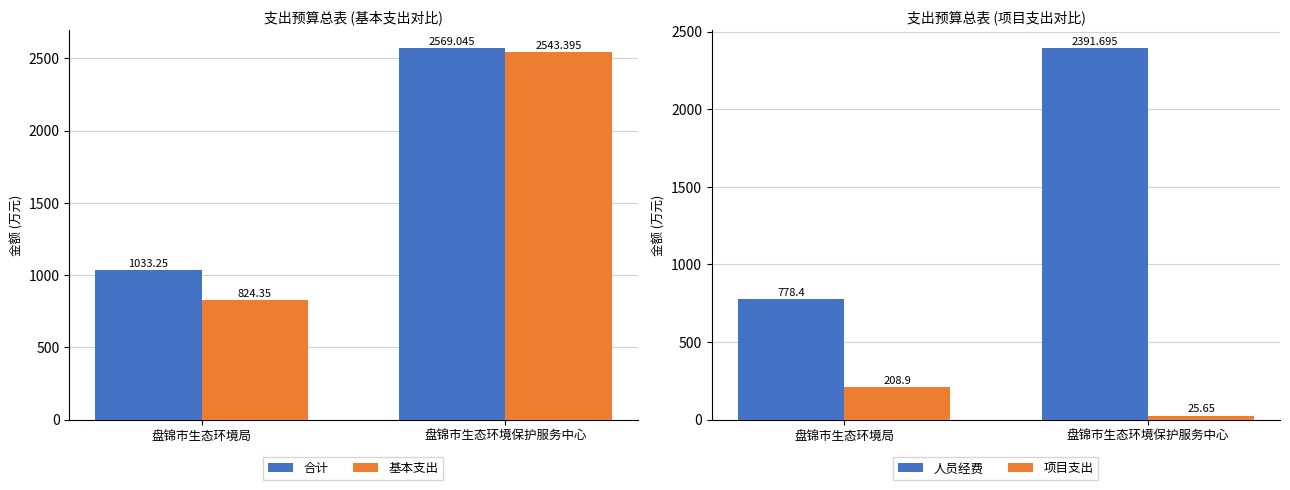

How many series are shown in this chart?

4